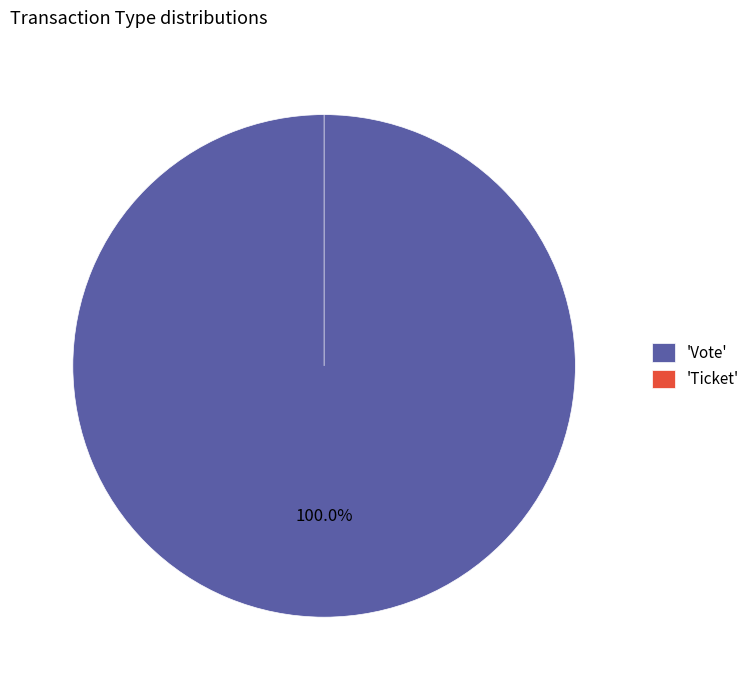

Rank the categories by value from lowest to highest.

Ticket, Vote